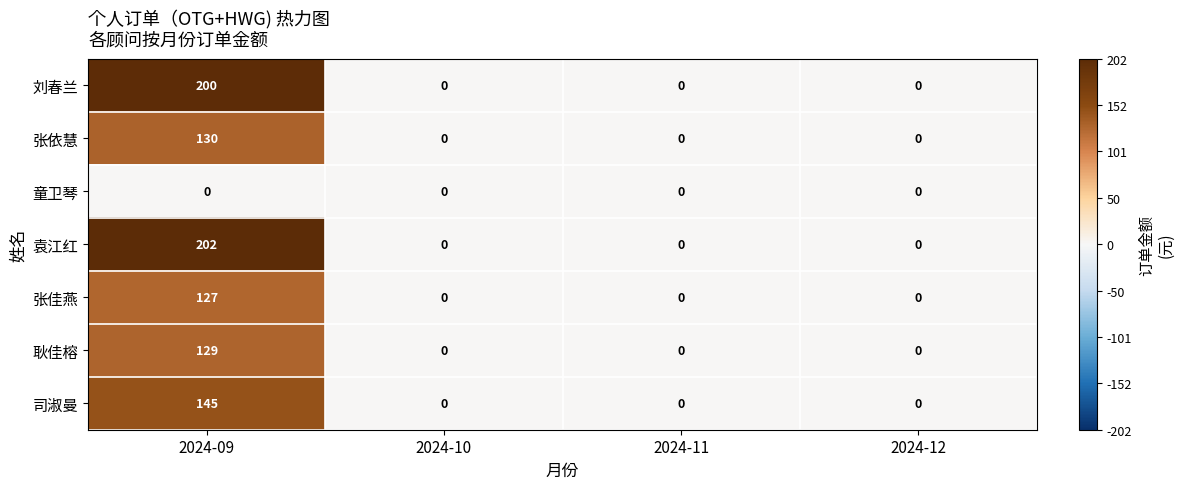

Reading right to left, list all the values displayed in this chart.

刘春兰: 0	0	0	200
张依慧: 0	0	0	130
童卫琴: 0	0	0	0
袁江红: 0	0	0	202
张佳燕: 0	0	0	127
耿佳榕: 0	0	0	129
司淑曼: 0	0	0	145